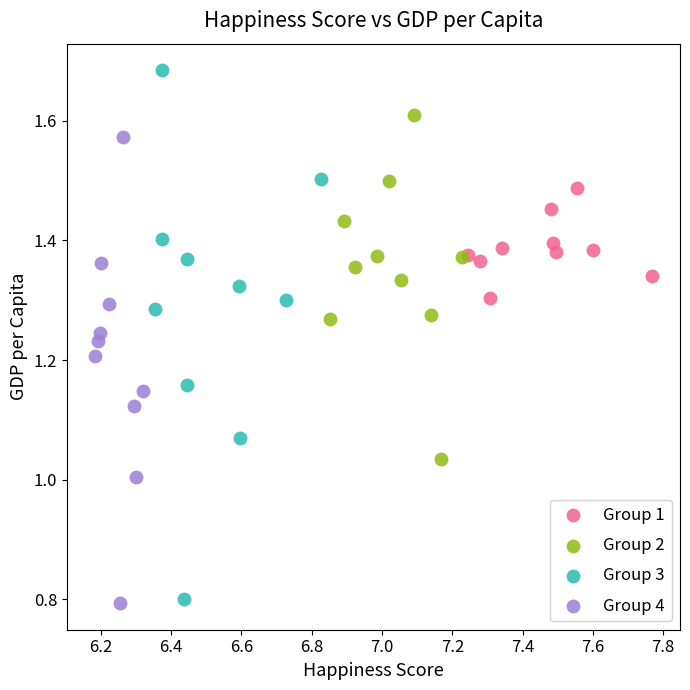

Which series contains the highest Y value?

Group 3